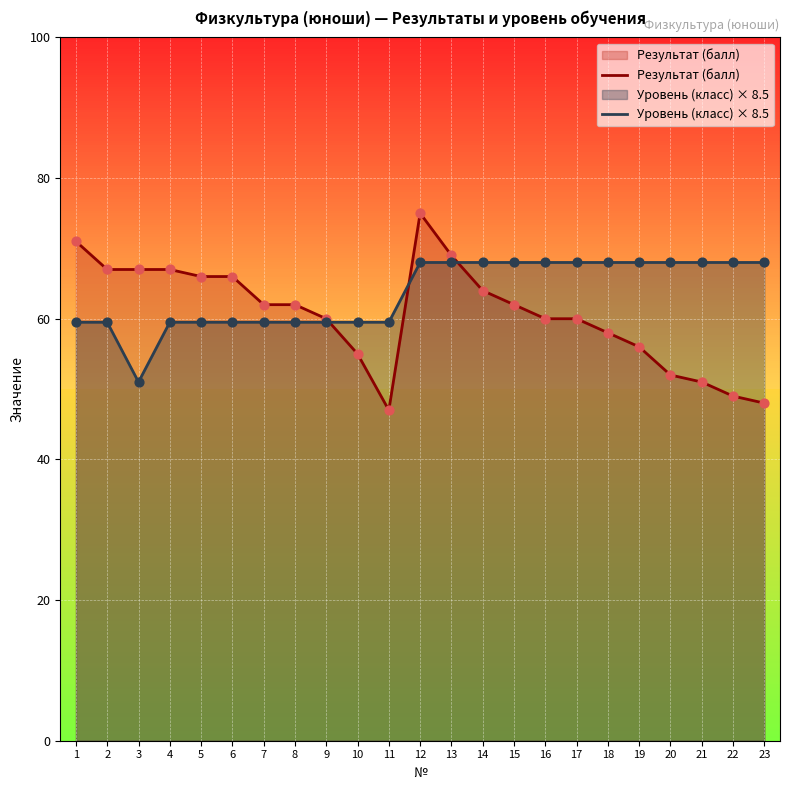

What is the total value across all series at 2?

126.5